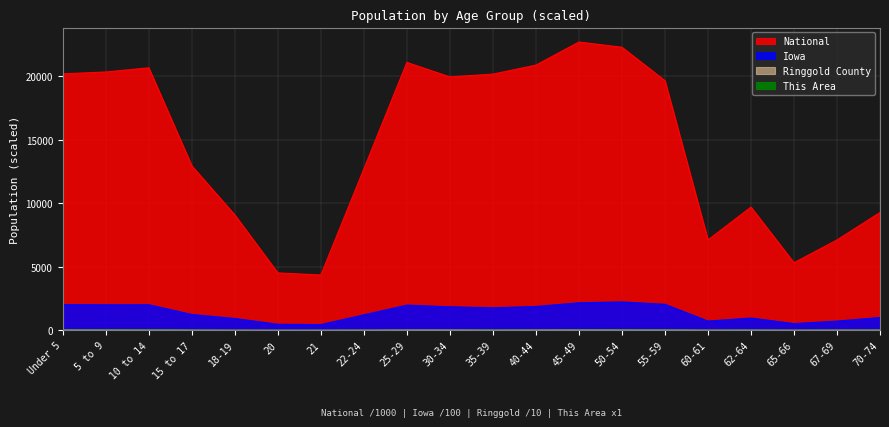

At which label does National reach its minimum?

21